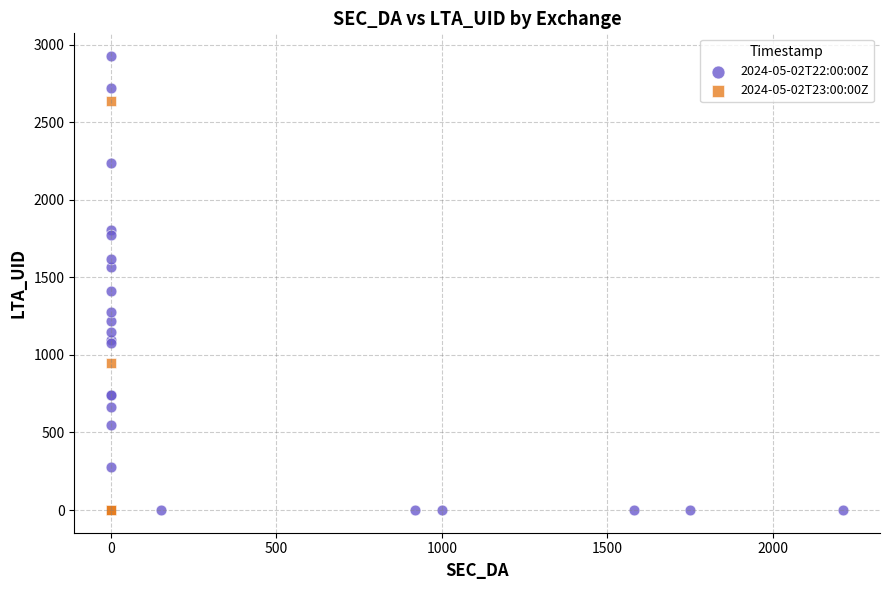

Which series has the widest spread of Y values?

2024-05-02T22:00:00Z